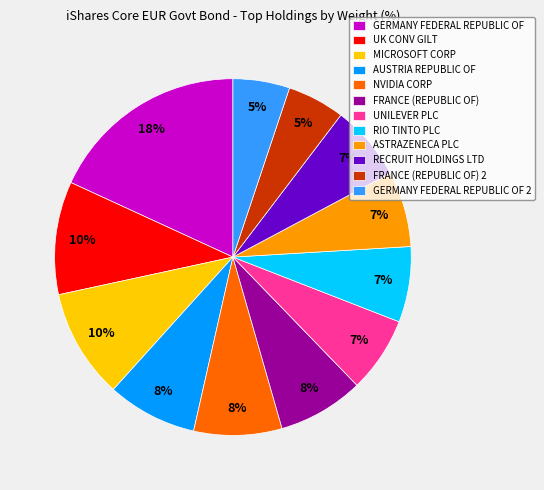

Between FRANCE (REPUBLIC OF) and GERMANY FEDERAL REPUBLIC OF, which is larger?

GERMANY FEDERAL REPUBLIC OF